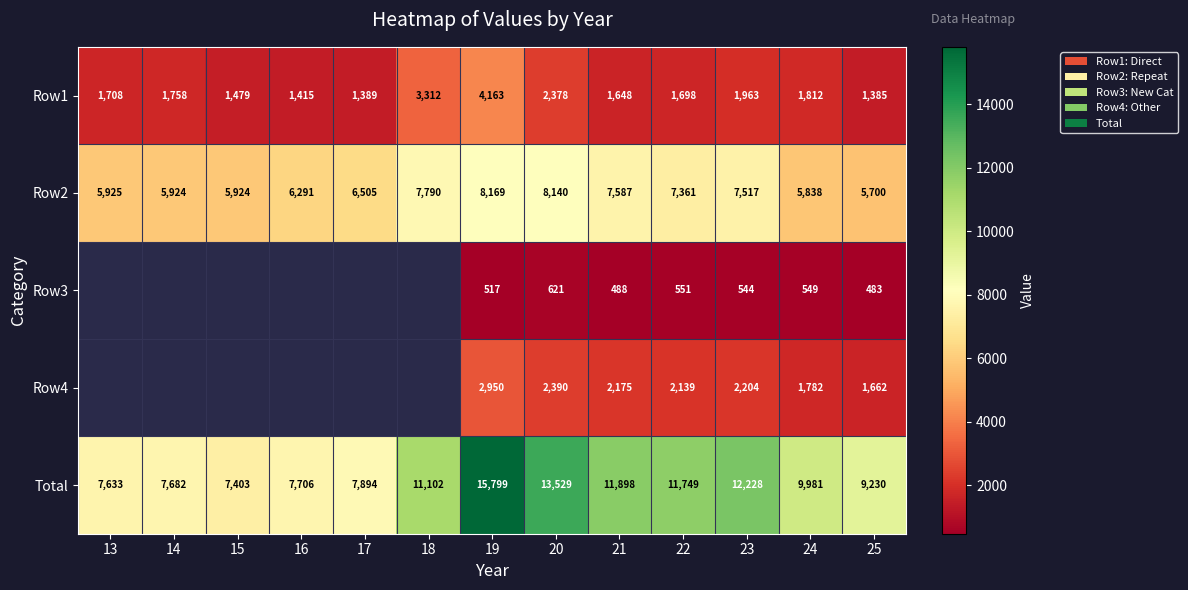

List the labels in order of Row1 value, smallest first.

25, 17, 16, 15, 21, 22, 13, 14, 24, 23, 20, 18, 19